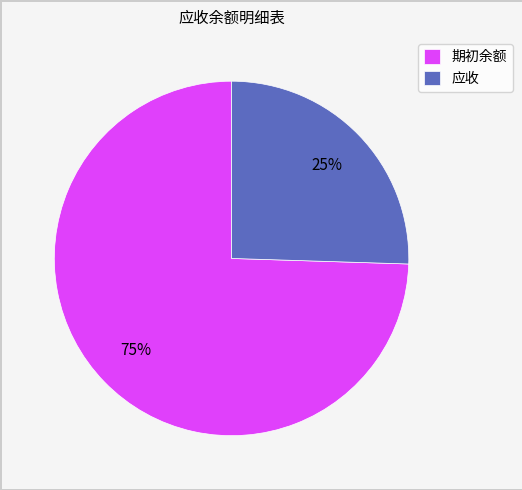

Rank the categories by value from highest to lowest.

期初余额, 应收